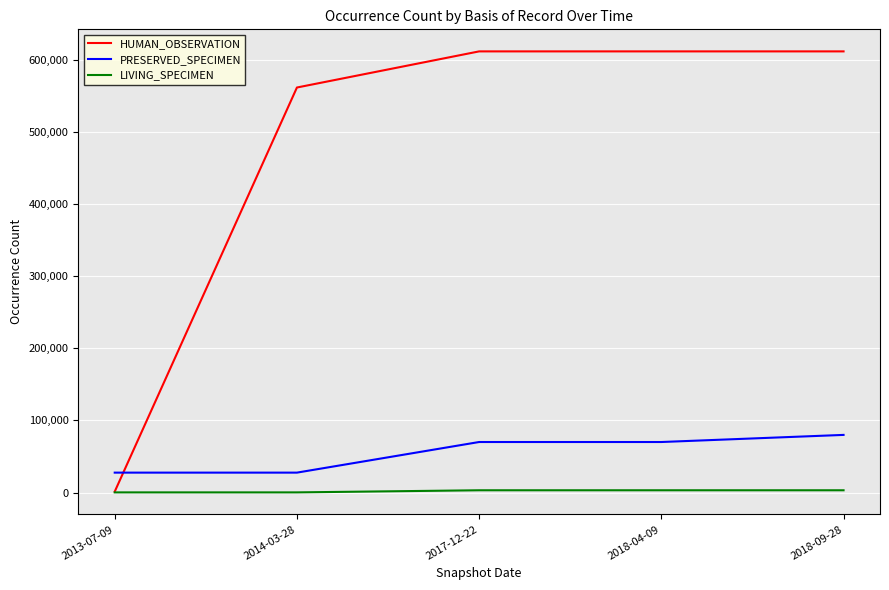

How many series are shown in this chart?

3